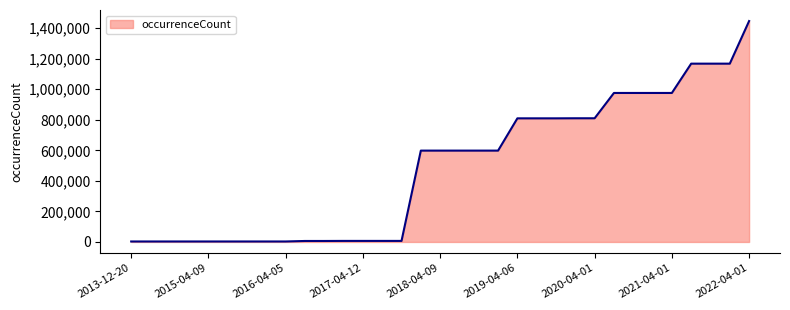

What is the difference between the maximum and minimum values?

1443643